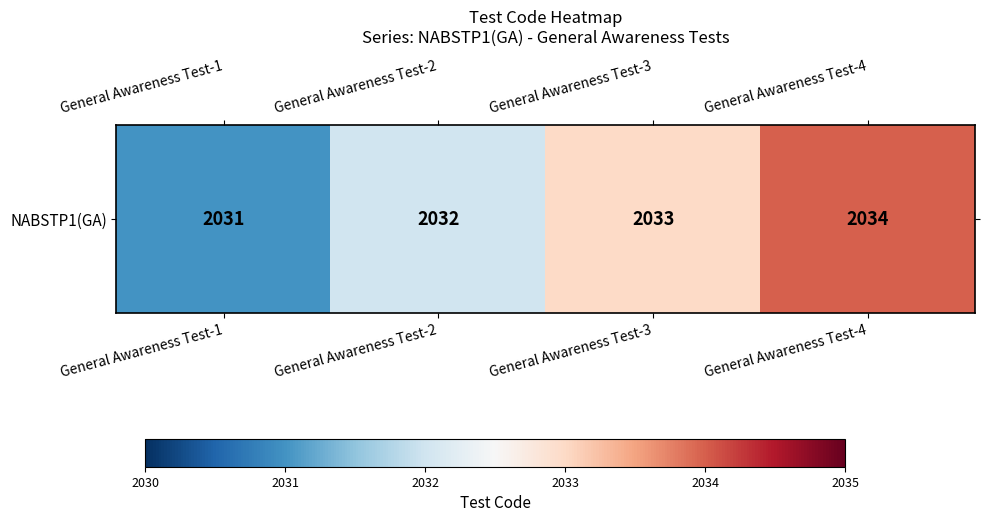

What is the change in value from General Awareness Test-2 to General Awareness Test-3?

+1